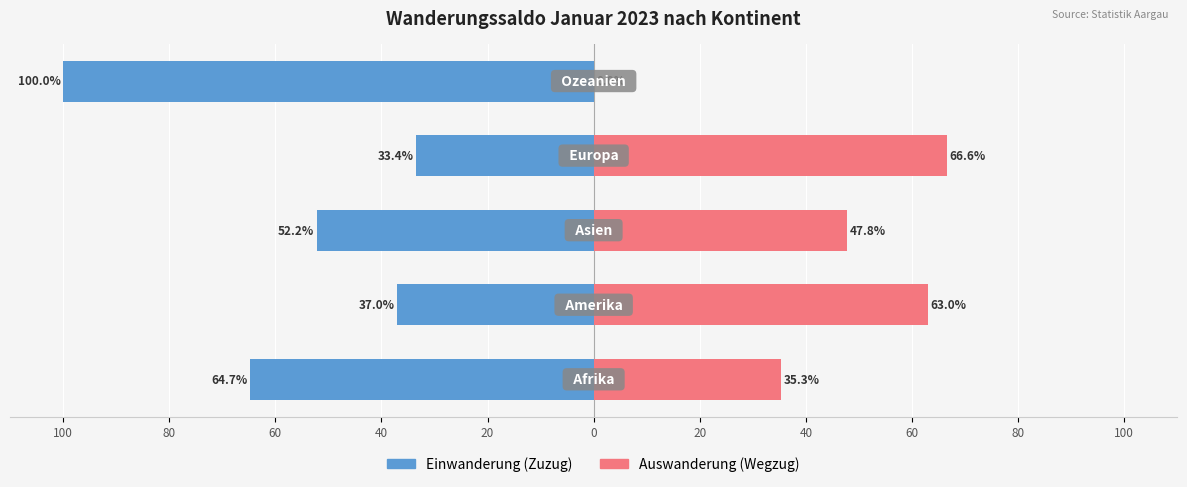

How many bars are there in each group?

2